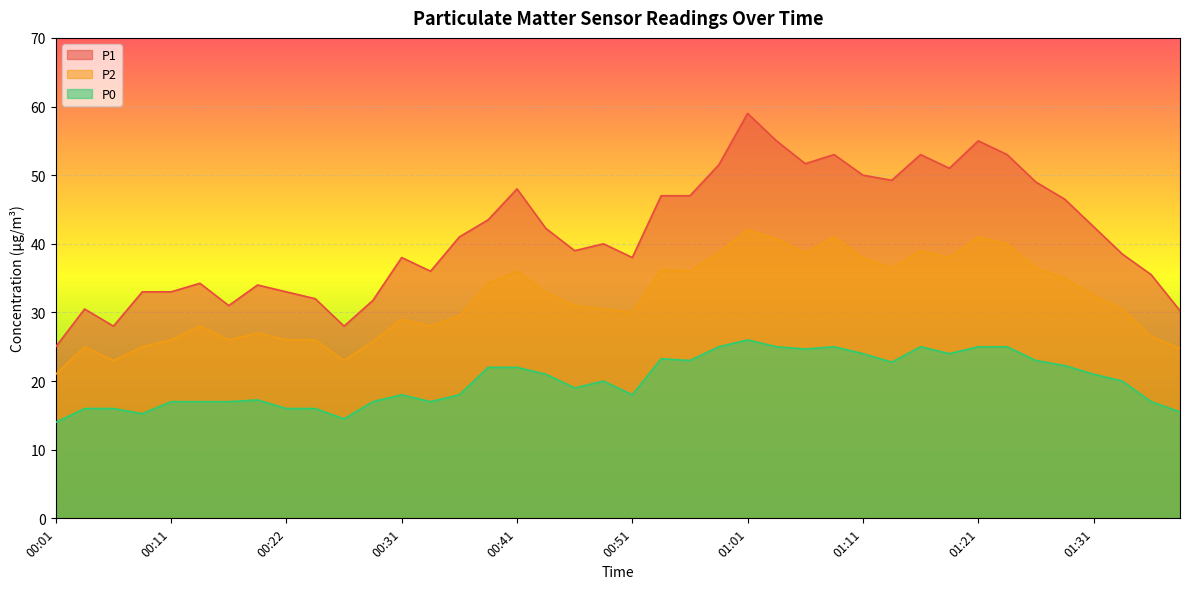

What is the difference between the second highest and minimum values in the P0 series?

11.0